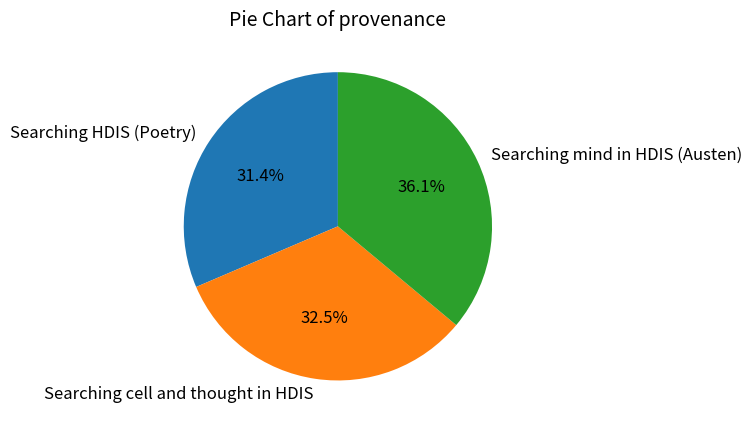

How many segments does this pie chart have?

3